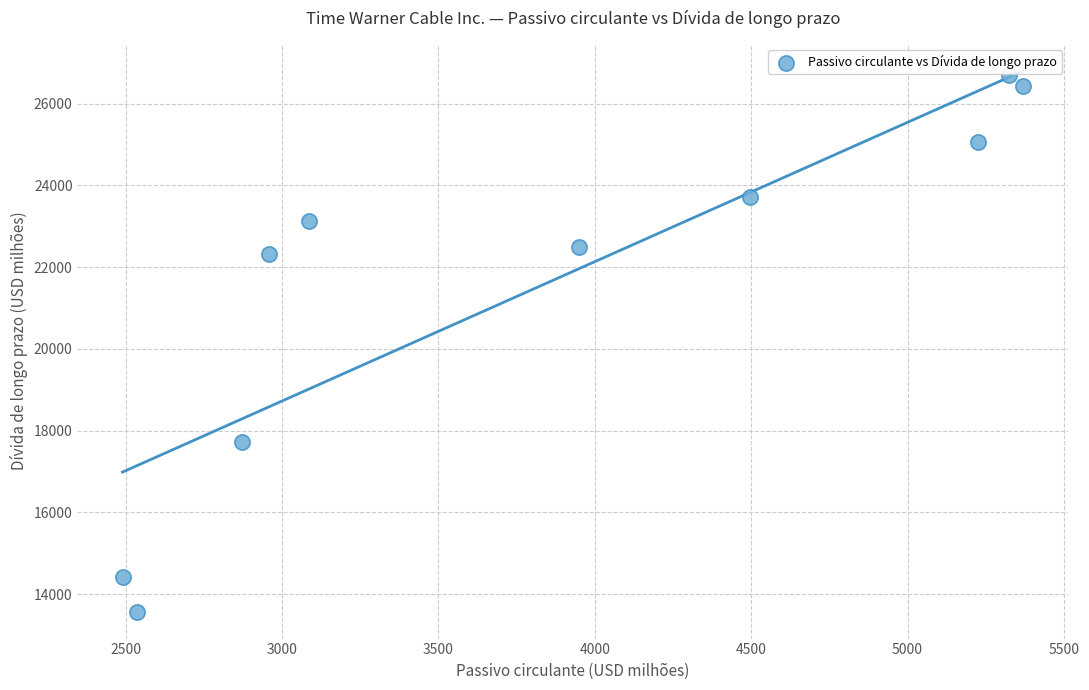

What is the range of X values (max minus min)?

2880